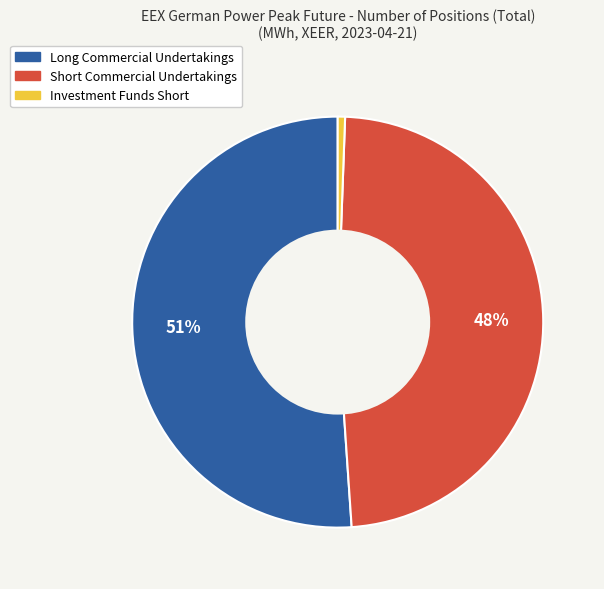

Does any single category account for the majority?

Yes